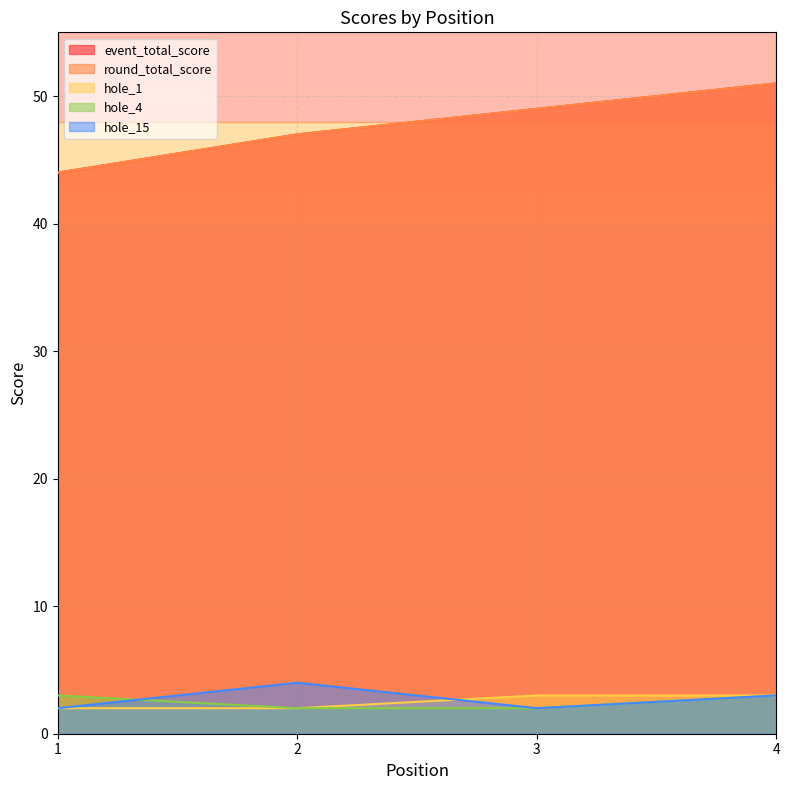

Is the value of round_total_score at 3 greater than the value of hole_15 at 2?

Yes